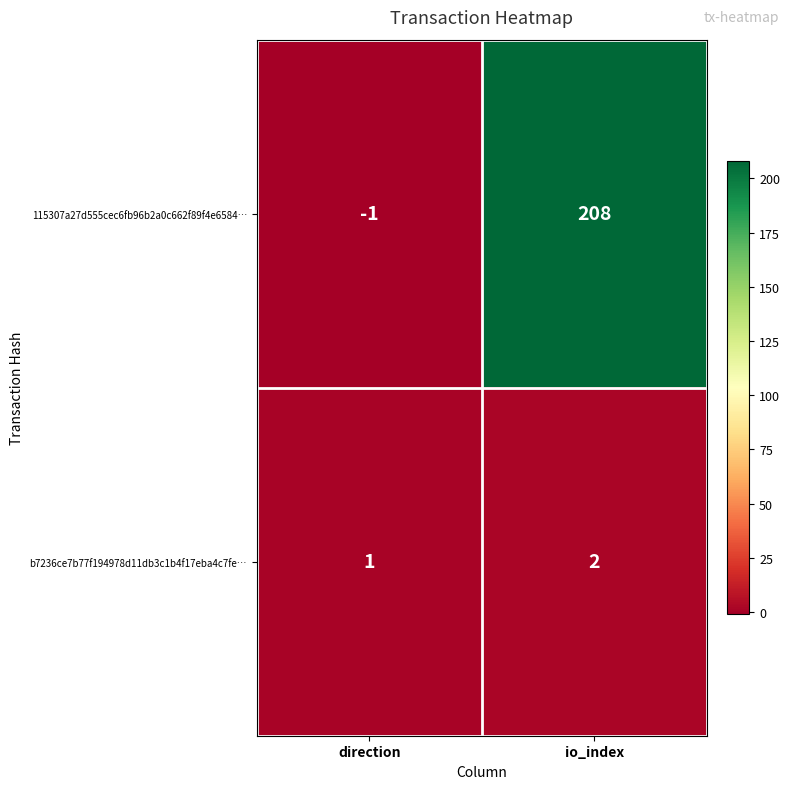

Is it true that b7236ce7b77f194978d11db3c1b4f17eba4c7fe… equals 3 at io_index?

False